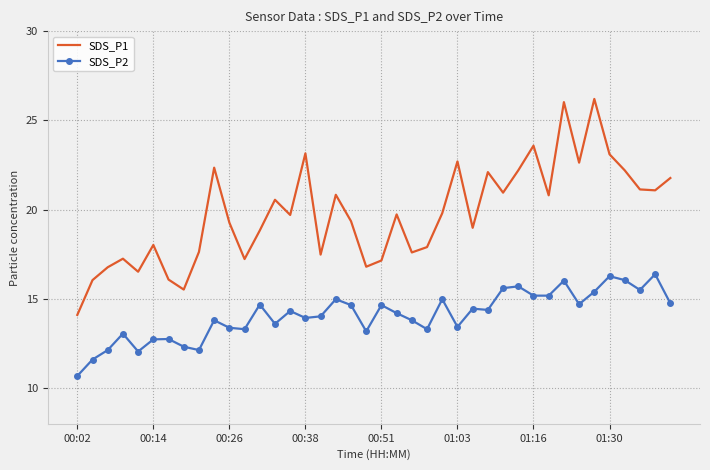

True or false: SDS_P1 and SDS_P2 cross at least once.

False